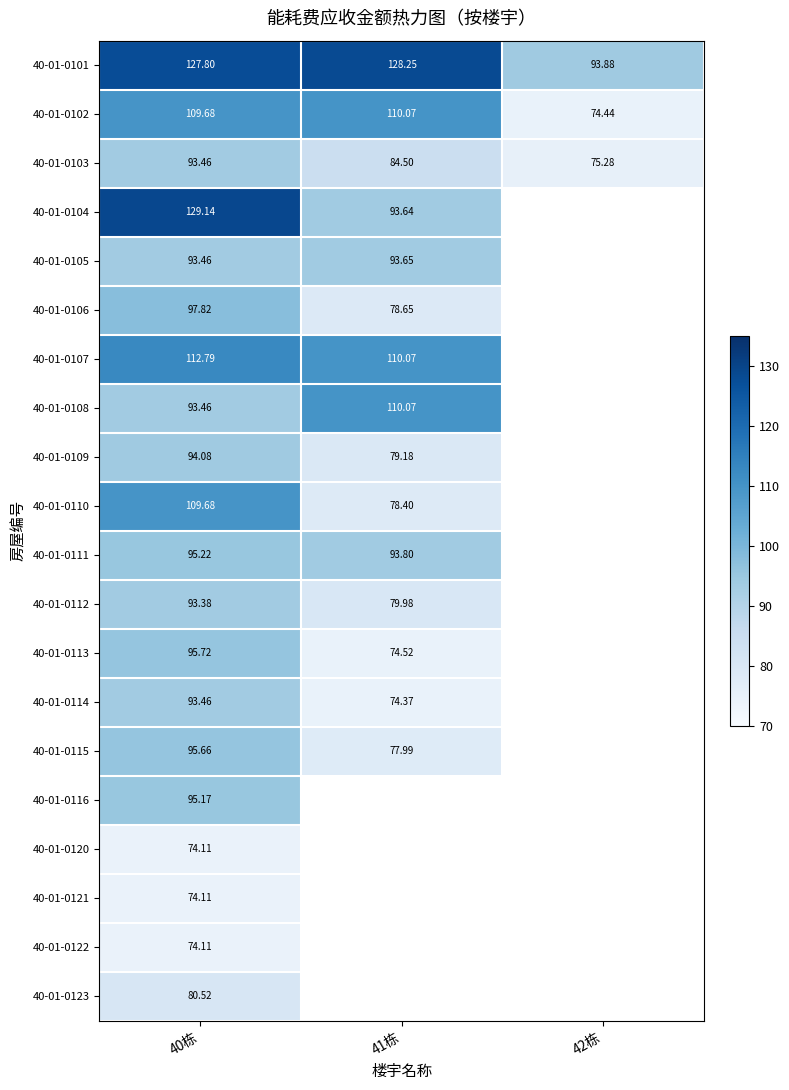

How many values in the 40-01-0102 series are below 109?

1